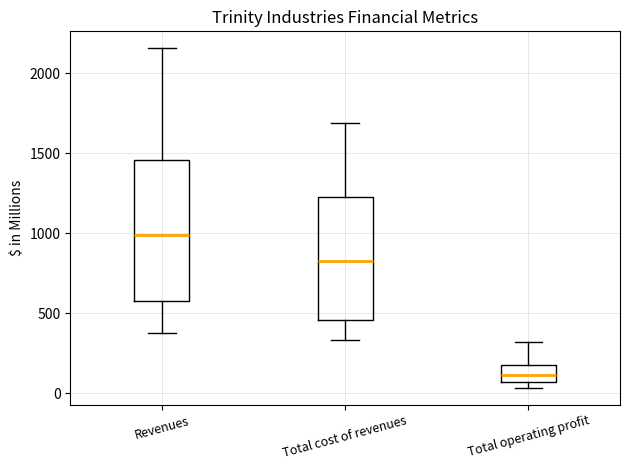

Which box's median line is the highest?

Revenues